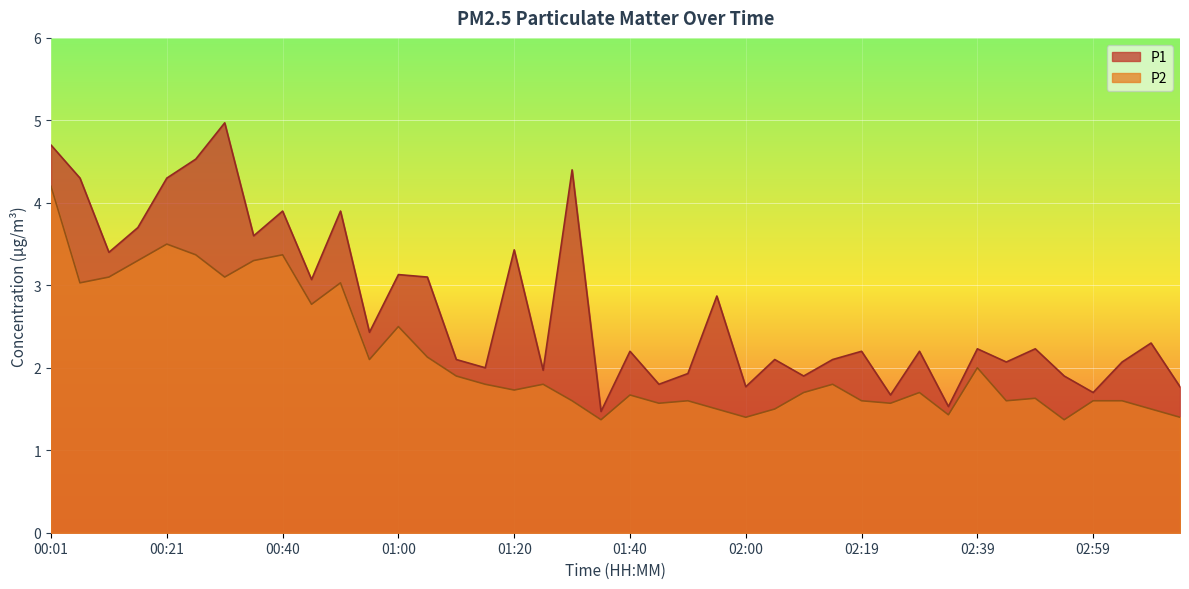

Does the chart display data point markers on the line(s)?

No